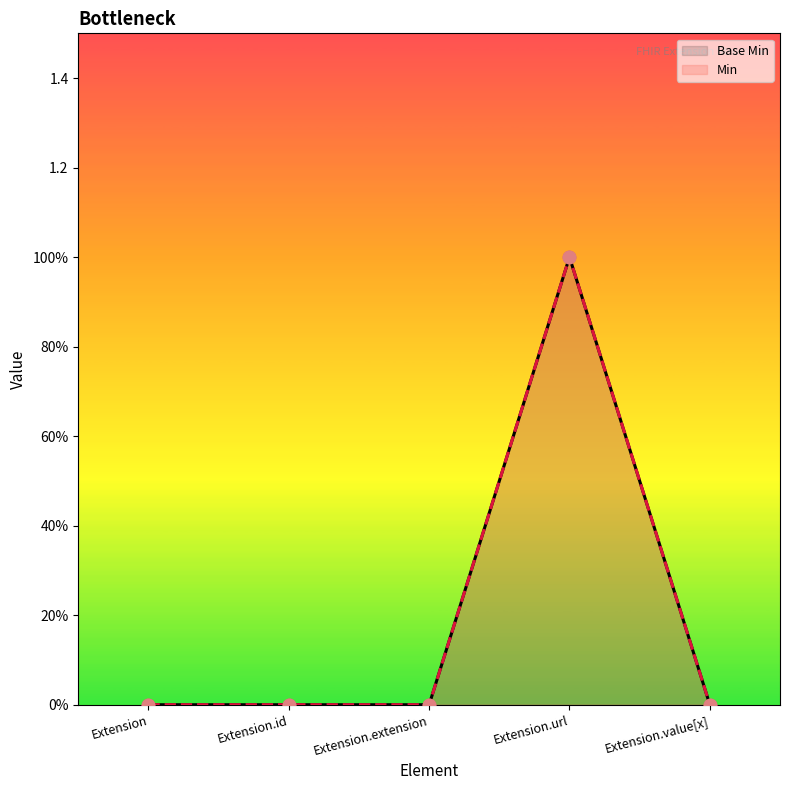

Which series has the largest Y range (max minus min)?

Base Min